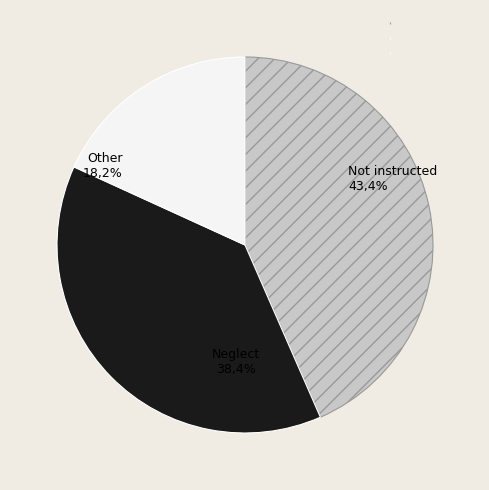

To the nearest percent, what is the difference between the largest and smallest slice percentages?

25%